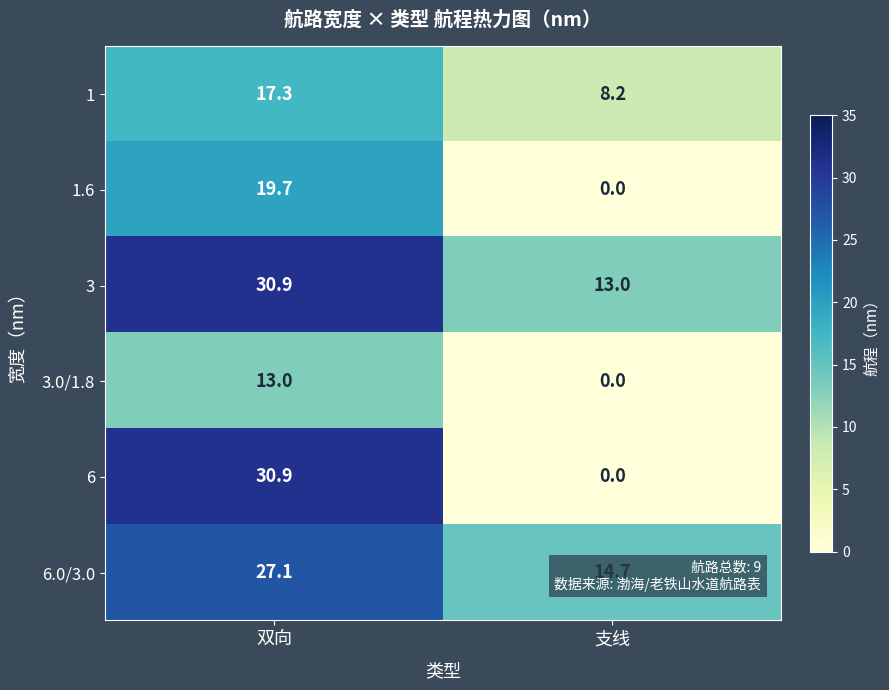

What is the sum of the 6 values at 支线 and 双向?

30.9